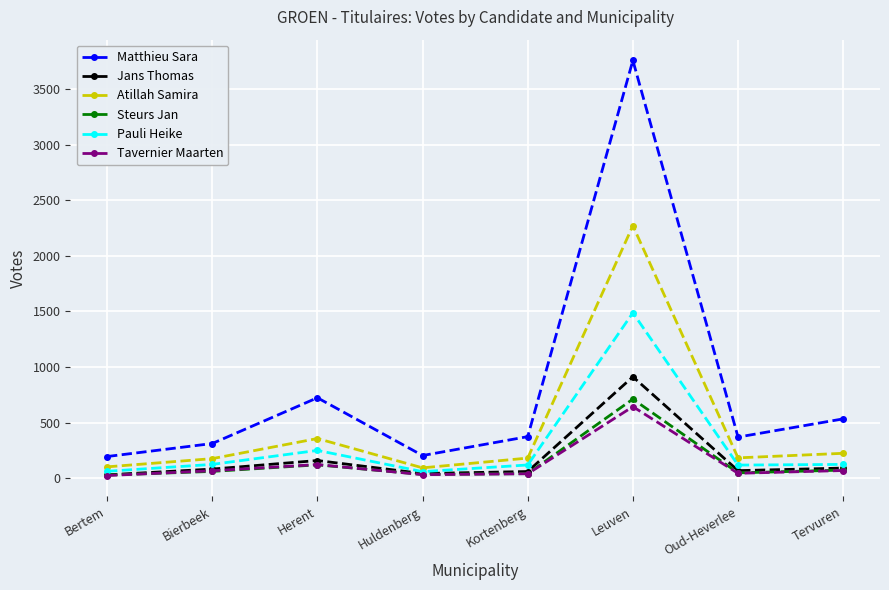

What is the highest value of the Jans Thomas series?

912